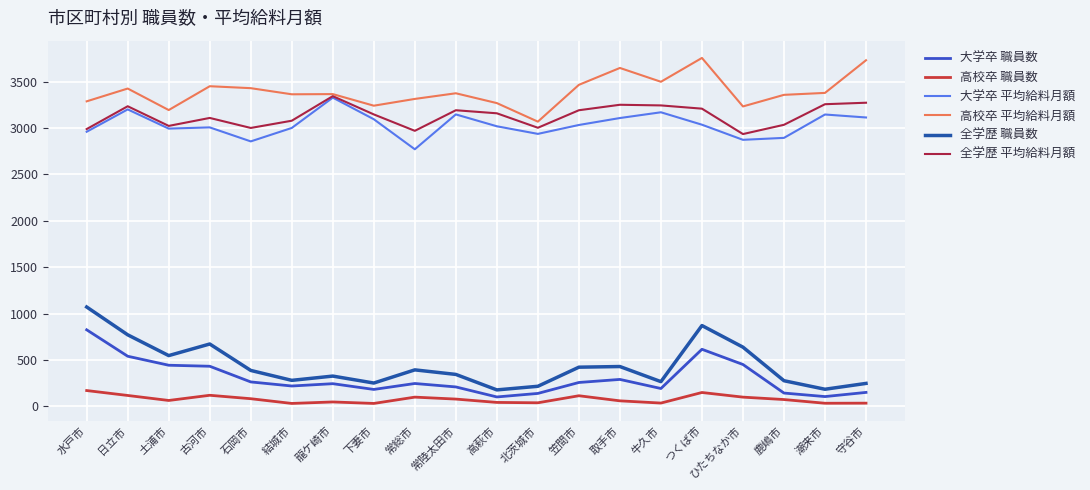

At 取手市, list the series in order from smallest to largest.

高校卒 職員数, 大学卒 職員数, 全学歴 職員数, 大学卒 平均給料月額, 全学歴 平均給料月額, 高校卒 平均給料月額